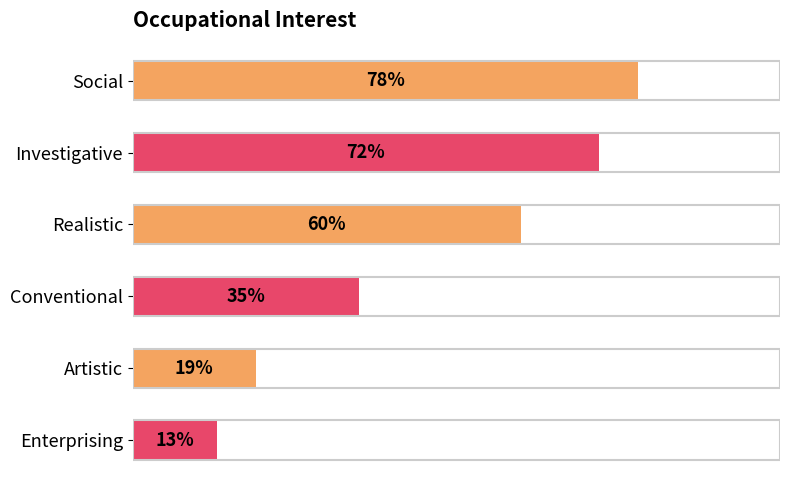

Rank the categories by value from lowest to highest.

Enterprising, Artistic, Conventional, Realistic, Investigative, Social